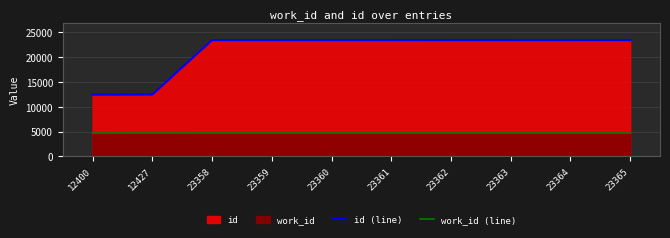

How many categories are shown in the chart?

10